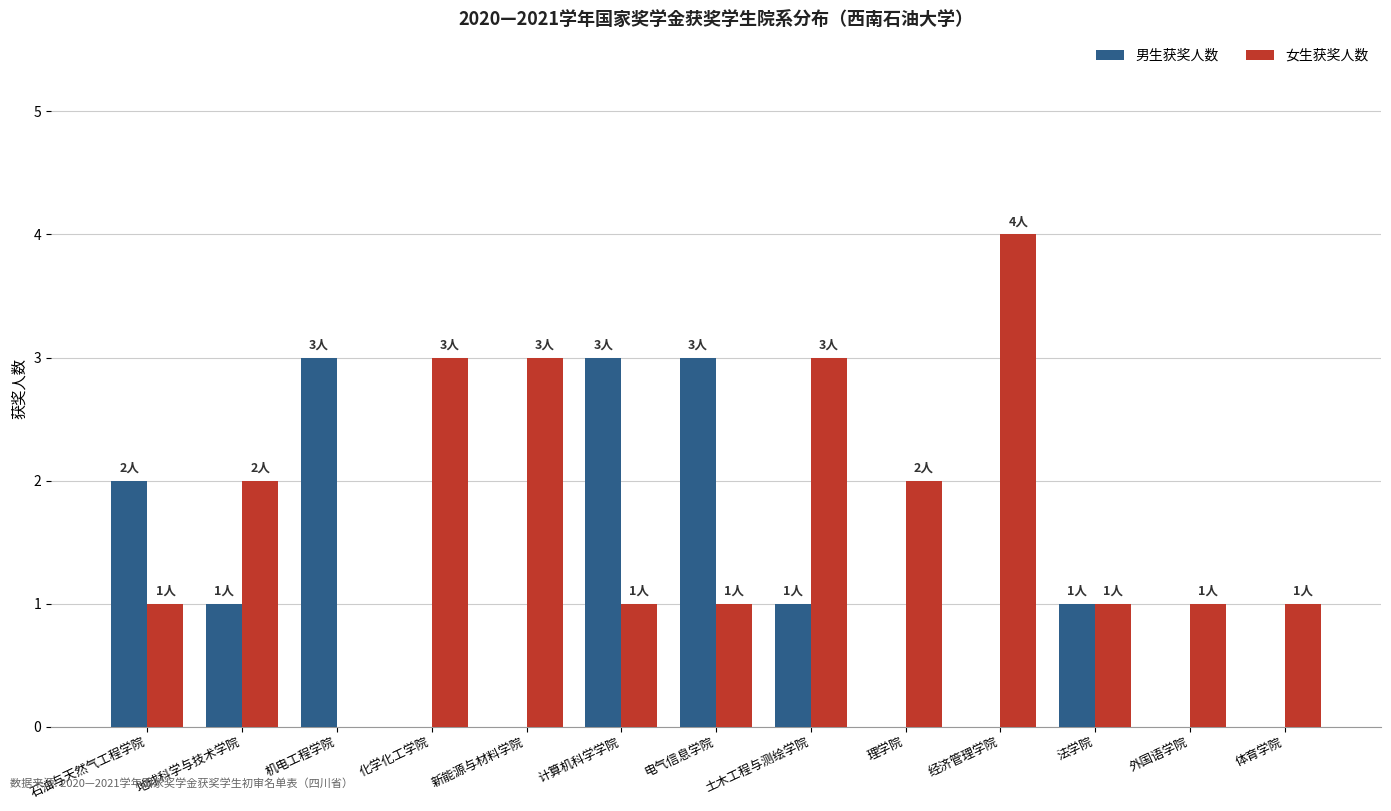

What is the average value of the 女生获奖人数 series?

2